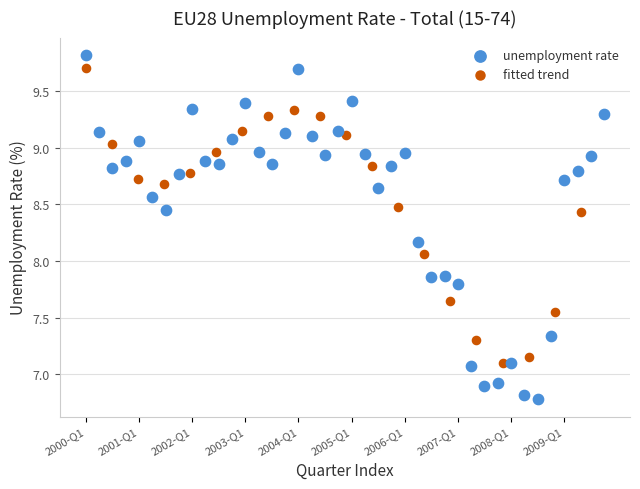

Which series reaches the minimum Y coordinate?

unemployment rate